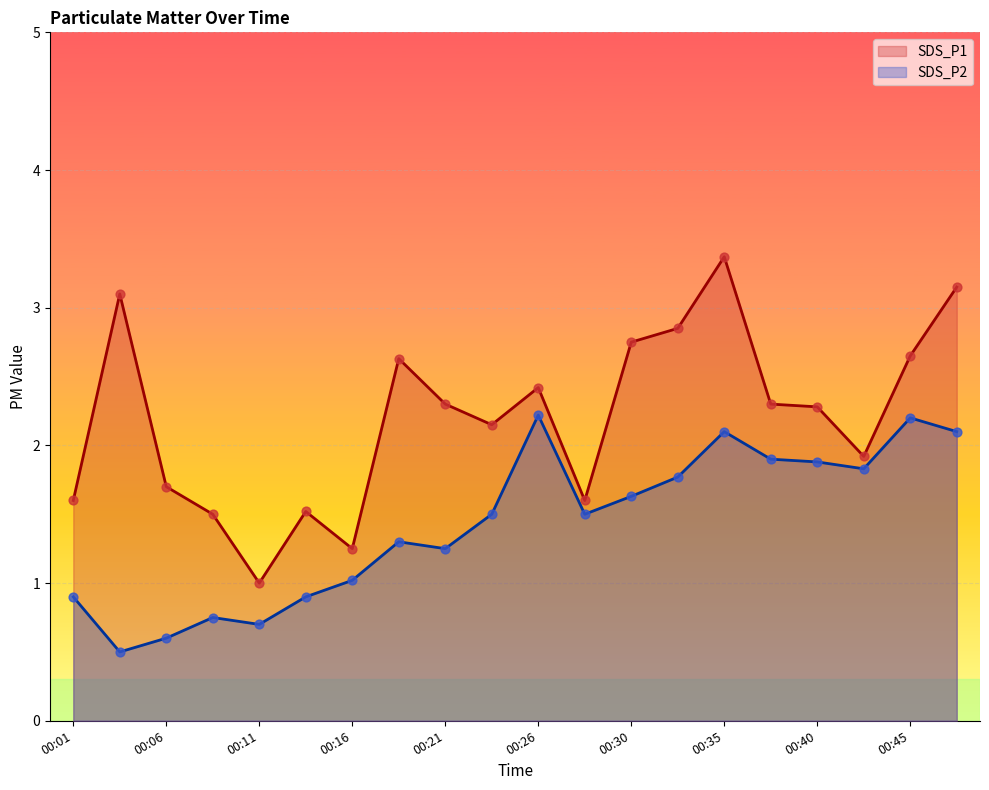

Which series has the largest Y range (max minus min)?

SDS_P1